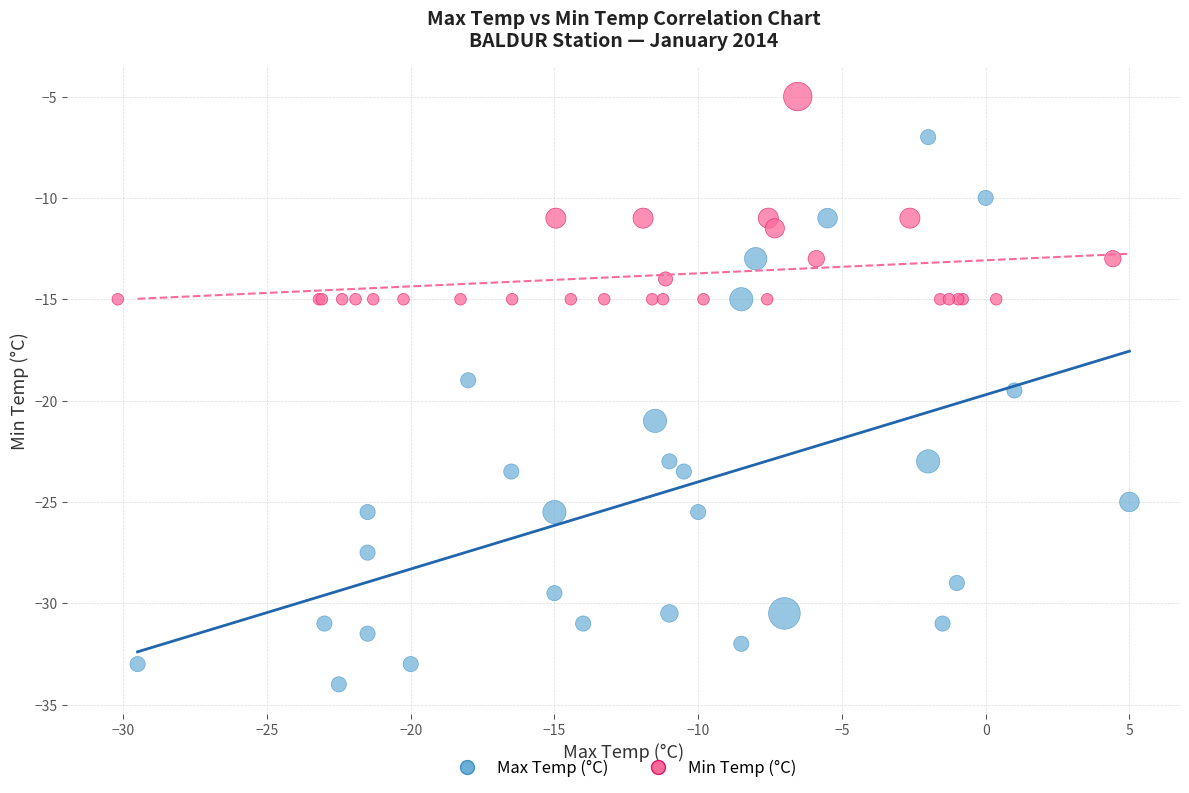

Which series has the widest spread of Y values?

Max Temp (°C)